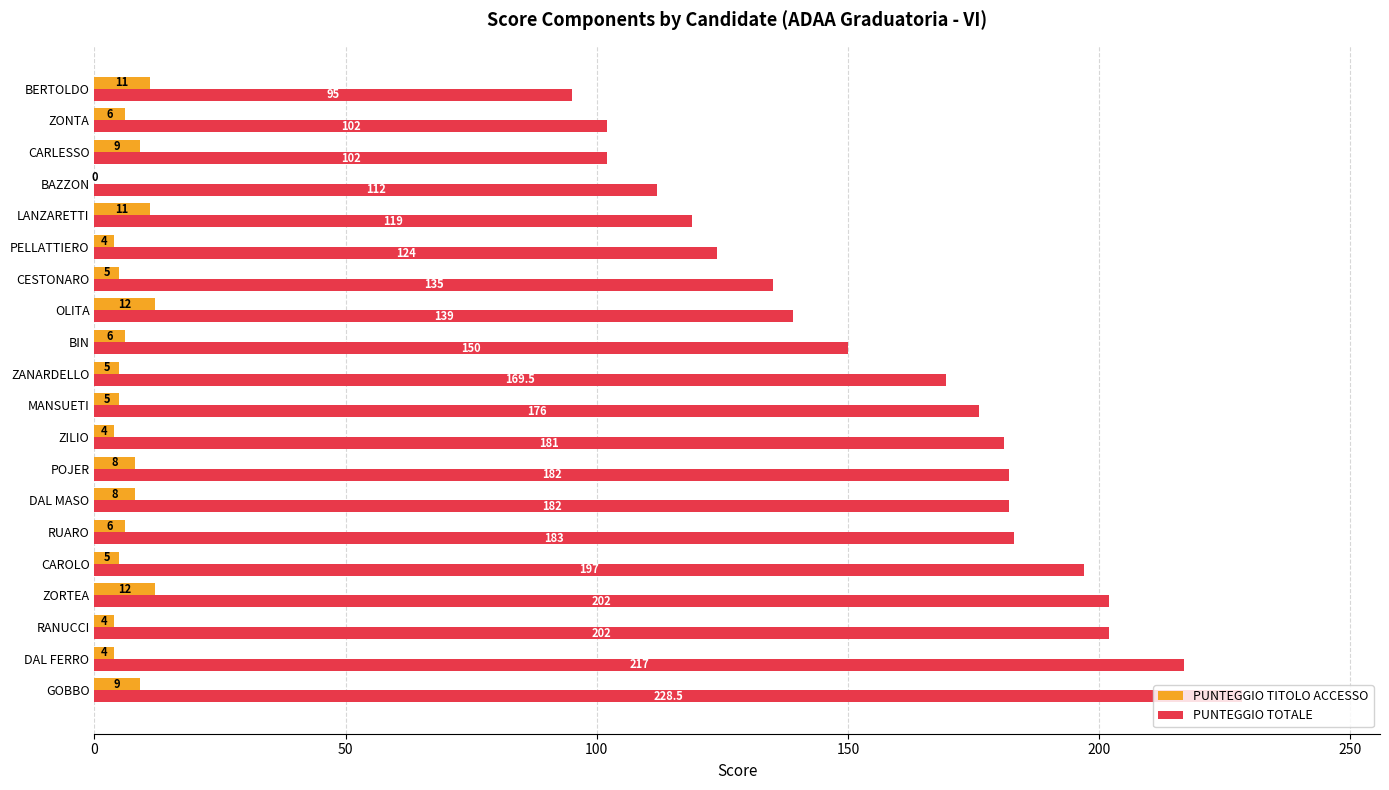

Is the value of PUNTEGGIO TITOLO ACCESSO at DAL FERRO greater than the value of PUNTEGGIO TOTALE at BERTOLDO?

No